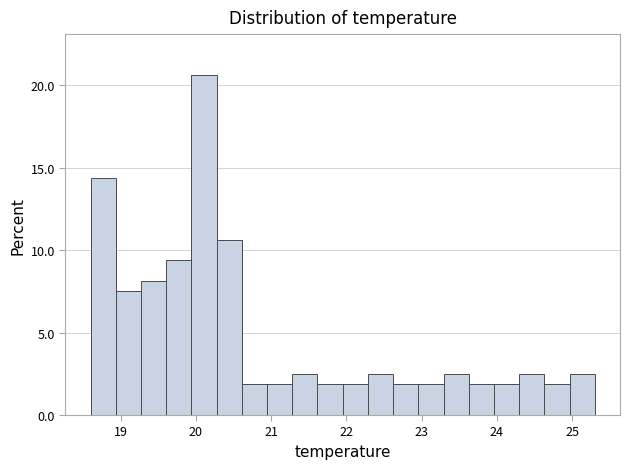

Around what value on the x-axis is the tallest bar? Give the approximate position of its centre, as read against the axis.

20.1